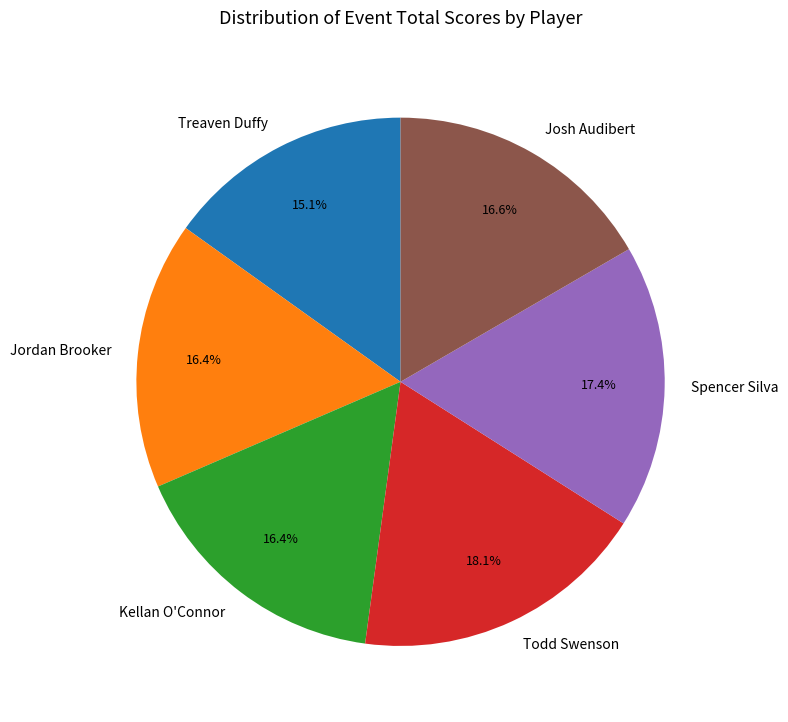

How much of the chart is everything except Spencer Silva?

82.6%